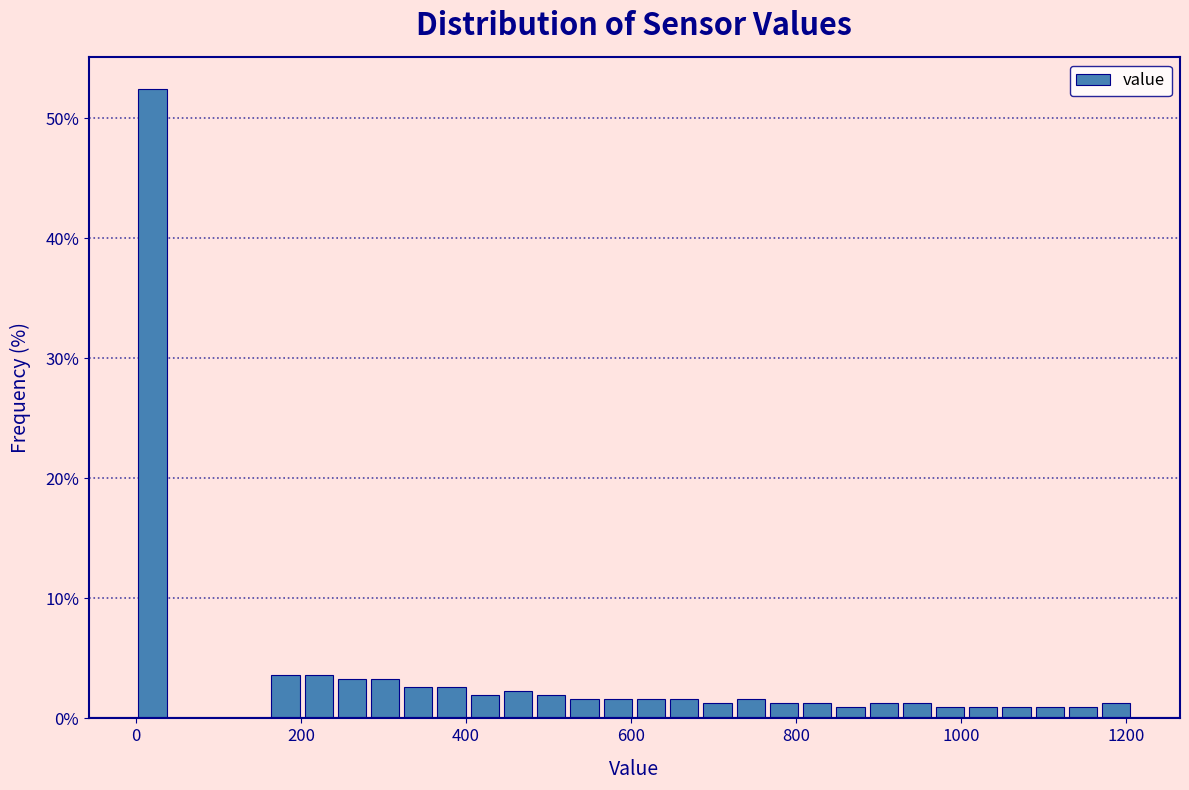

Read against the x-axis, roughly where is the centre of the tallest bar?

20